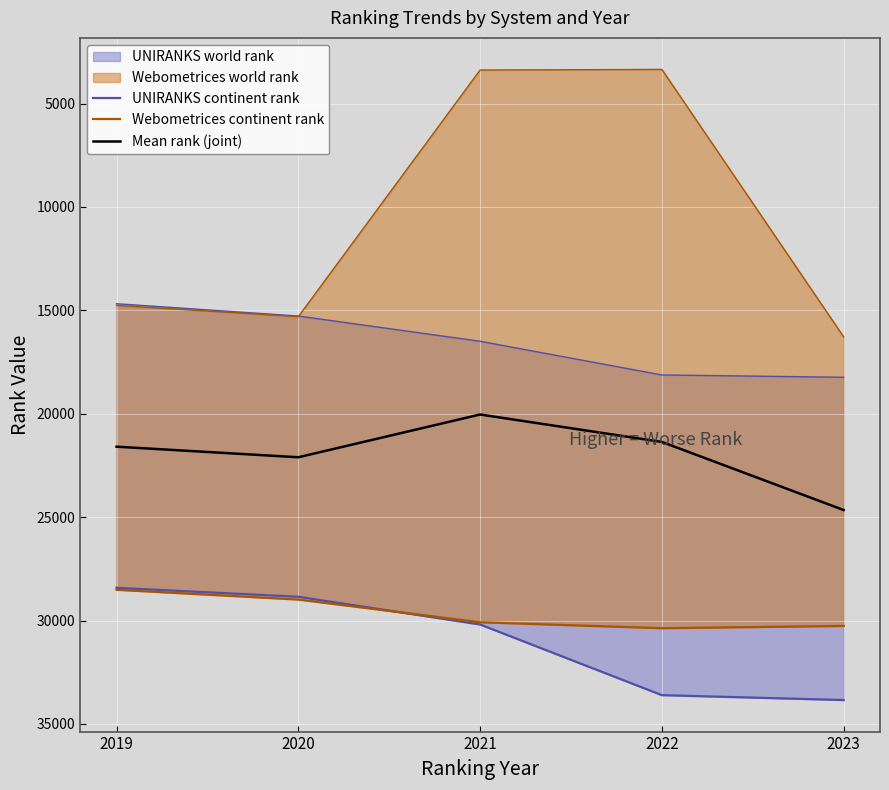

What is the sum of the Webometrices continent rank values at 2020 and 2022?

59359.0